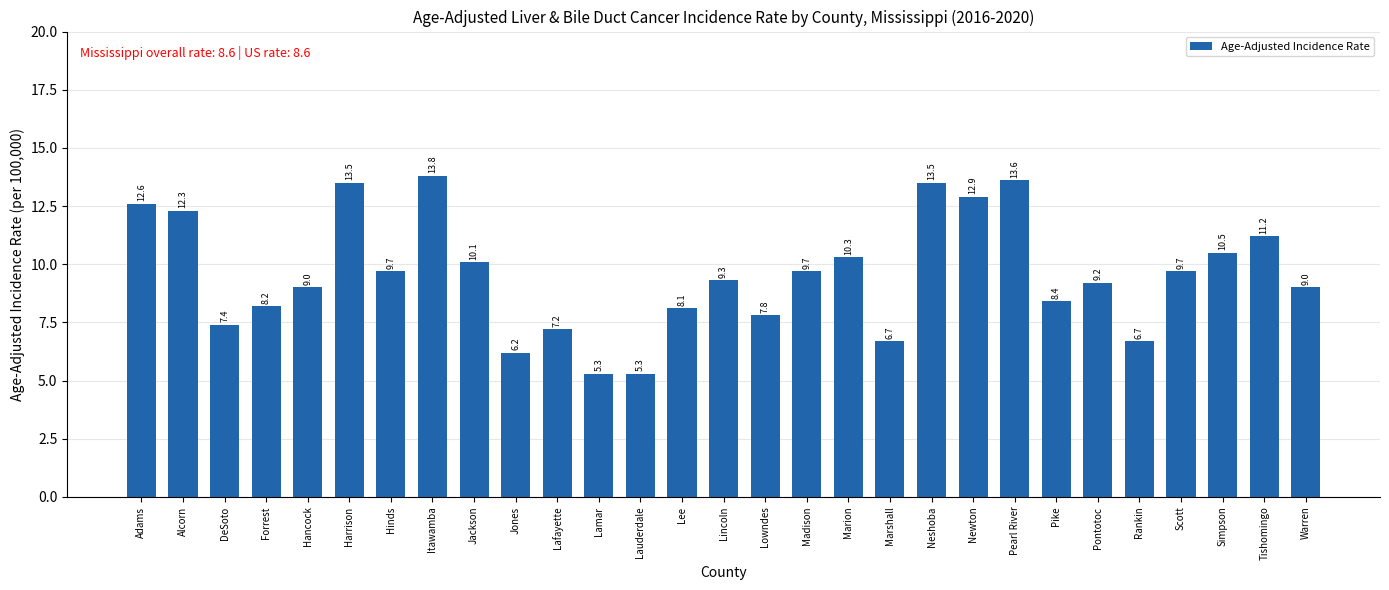

What is the greatest value displayed?

13.8